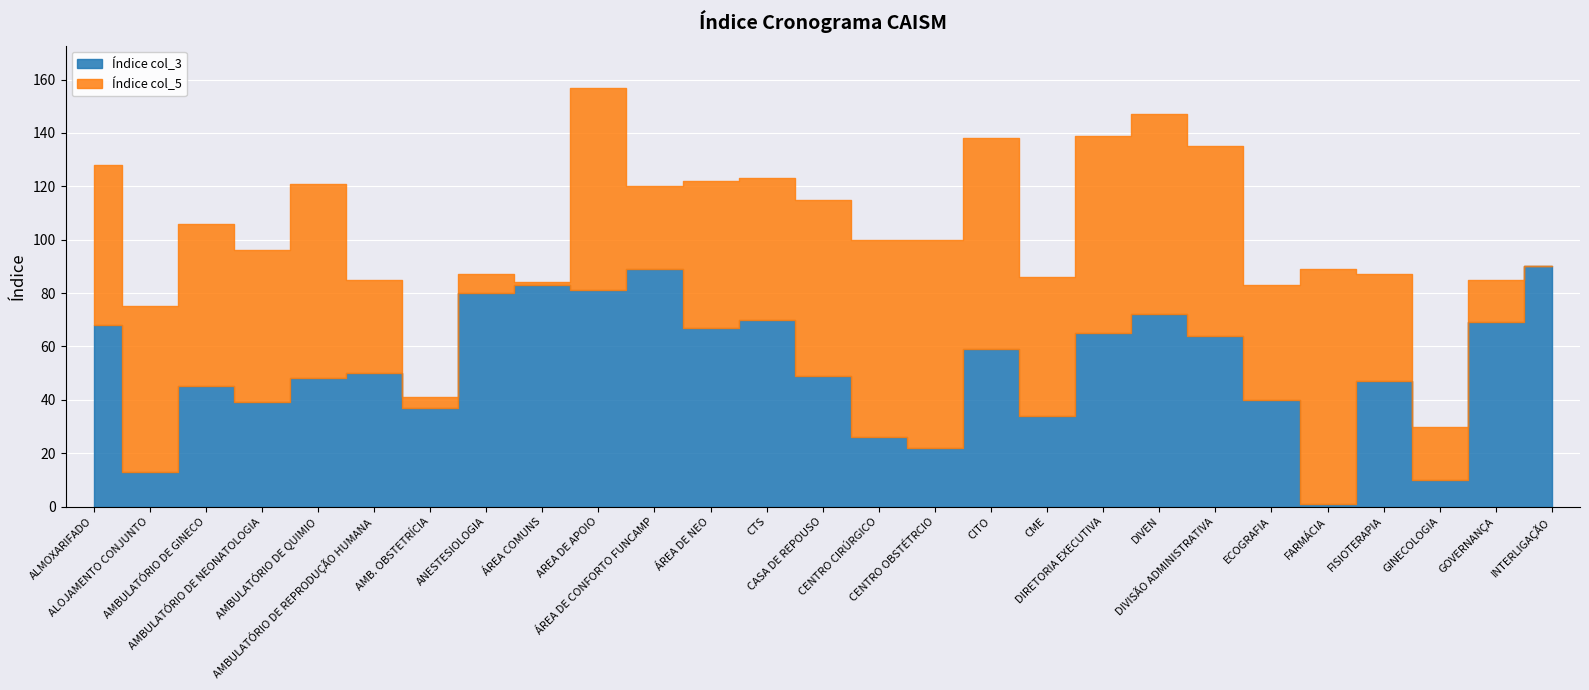

Is the value of Índice col_5 at ECOGRAFIA greater than the value of Índice col_3 at ANESTESIOLOGIA?

No